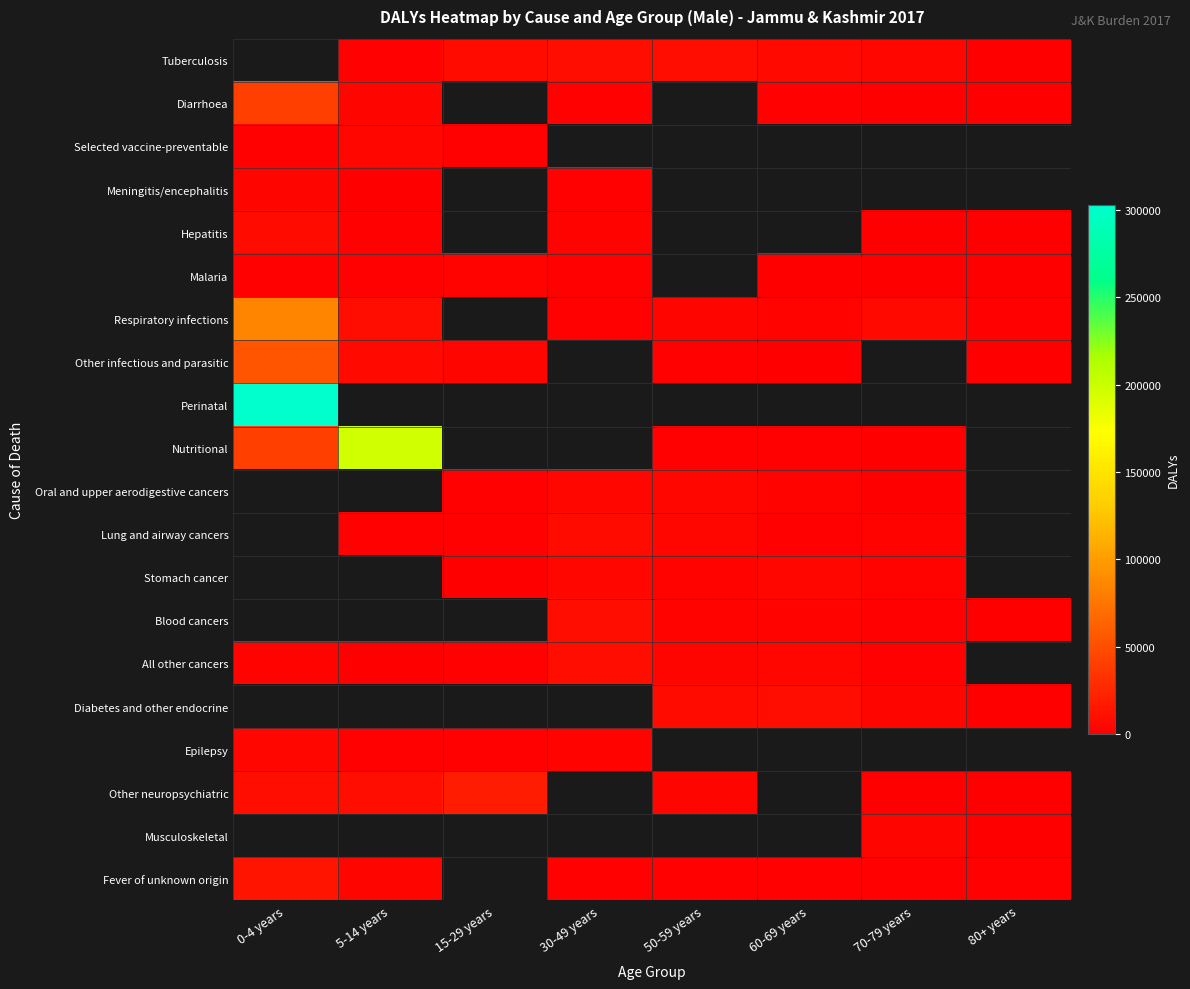

Is the value of Tuberculosis at 0-4 years greater than the value of Other neuropsychiatric at 80+ years?

No